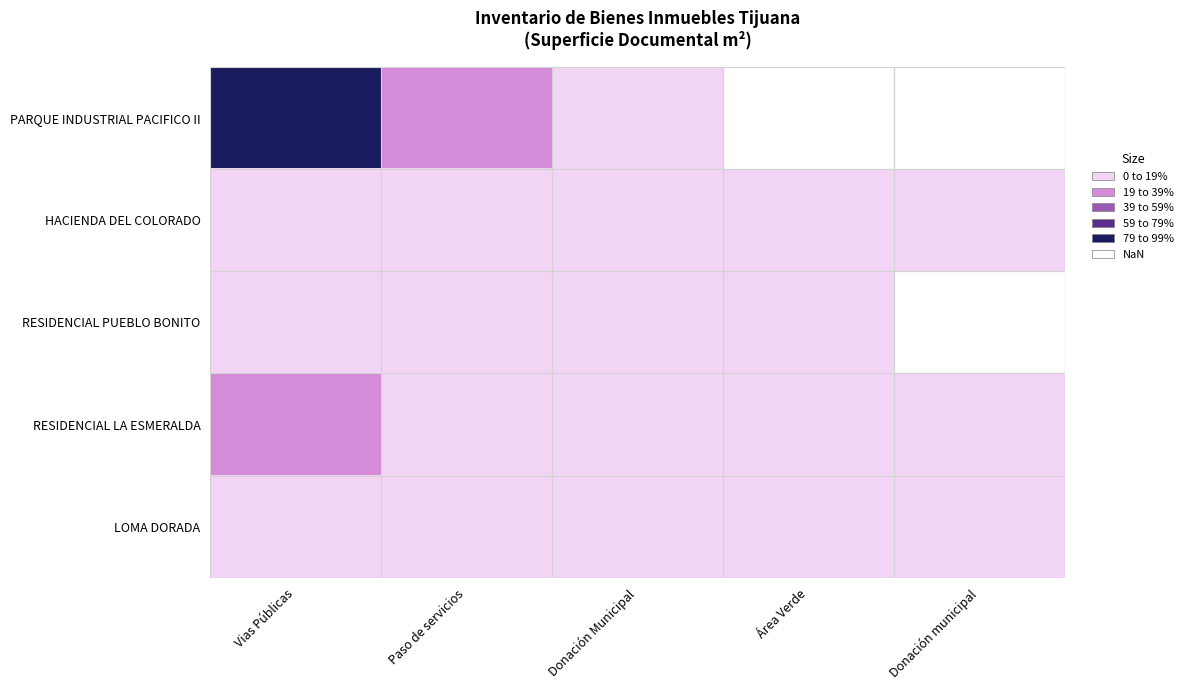

What is the total value across all series at Vias Públicas?

238142.0